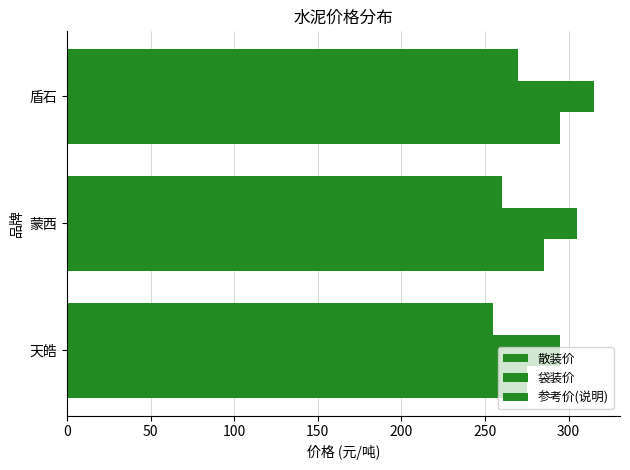

Which series has the largest total across all categories?

袋装价